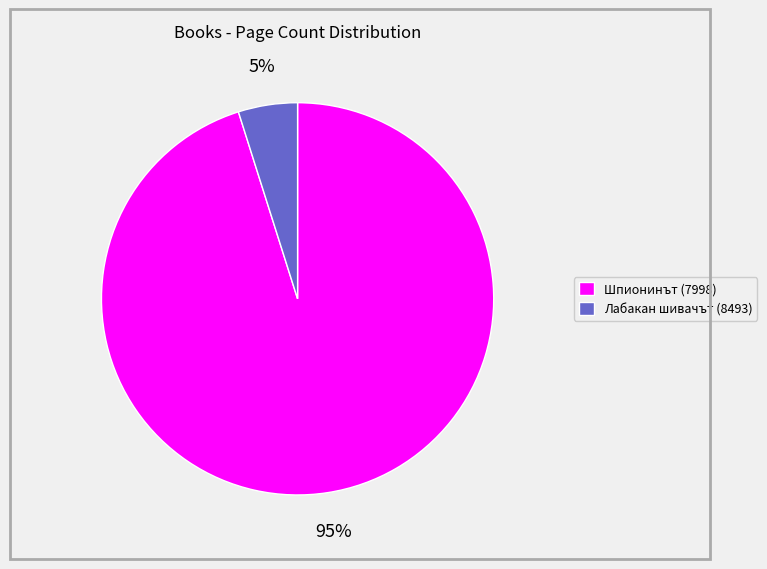

To the nearest percent, what is the average slice percentage?

50%